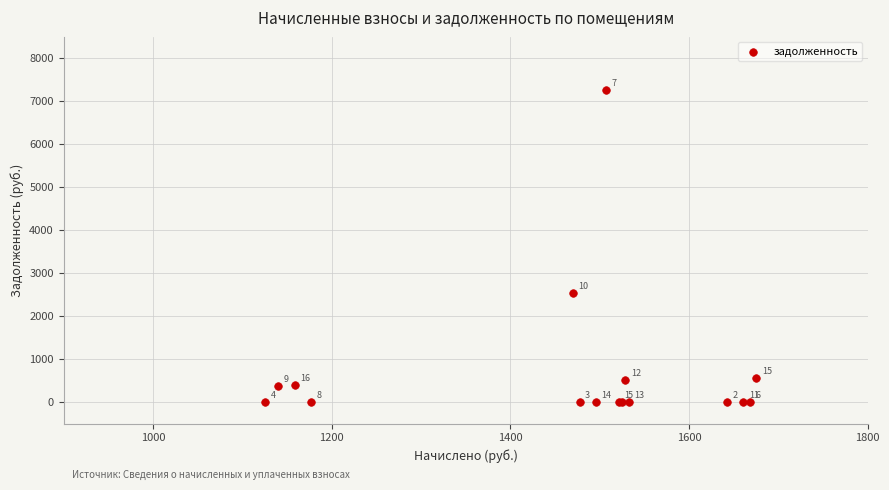

What Y value in the scatter plot is closest to 3631?

2544.2